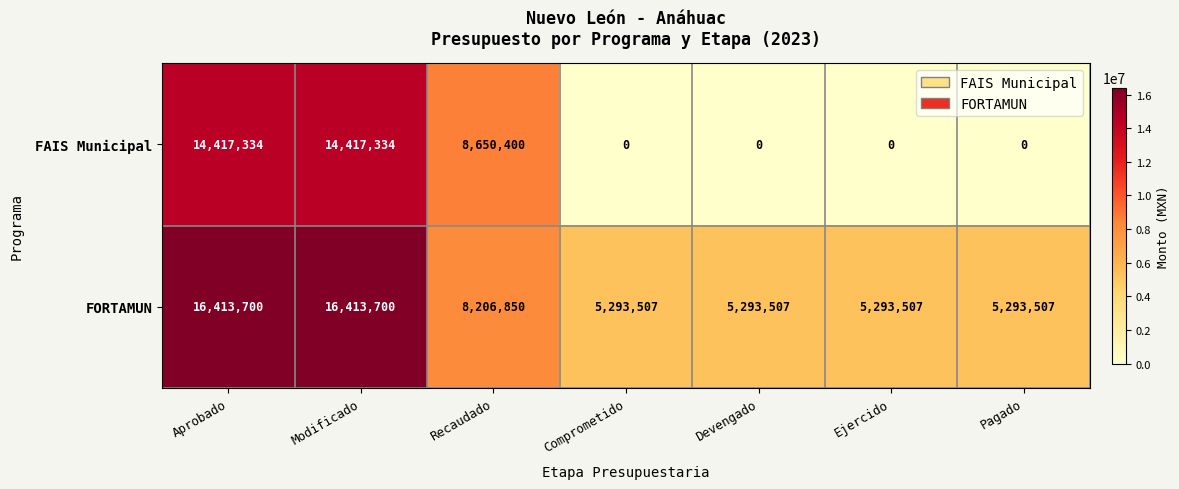

Reading right to left, what are all the values shown in this chart?

FAIS Municipal: Pagado=0	Ejercido=0	Devengado=0	Comprometido=0	Recaudado=8650400	Modificado=14417334	Aprobado=14417334
FORTAMUN: Pagado=5293507	Ejercido=5293507	Devengado=5293507	Comprometido=5293507	Recaudado=8206850	Modificado=16413700	Aprobado=16413700